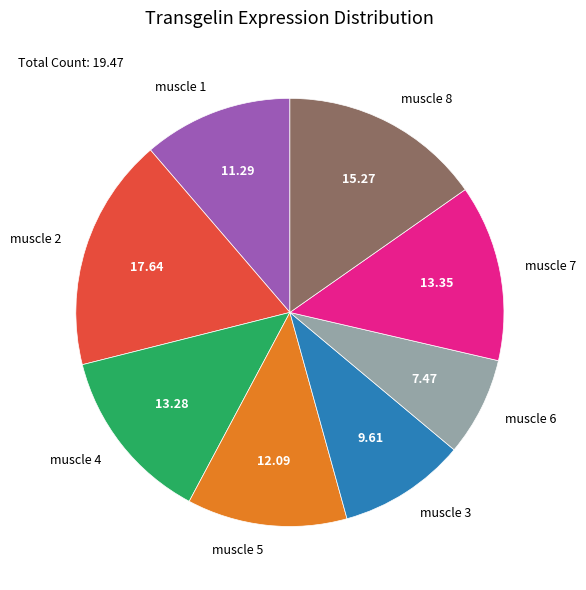

Is the sum of muscle 4 and muscle 6 greater than half?

No